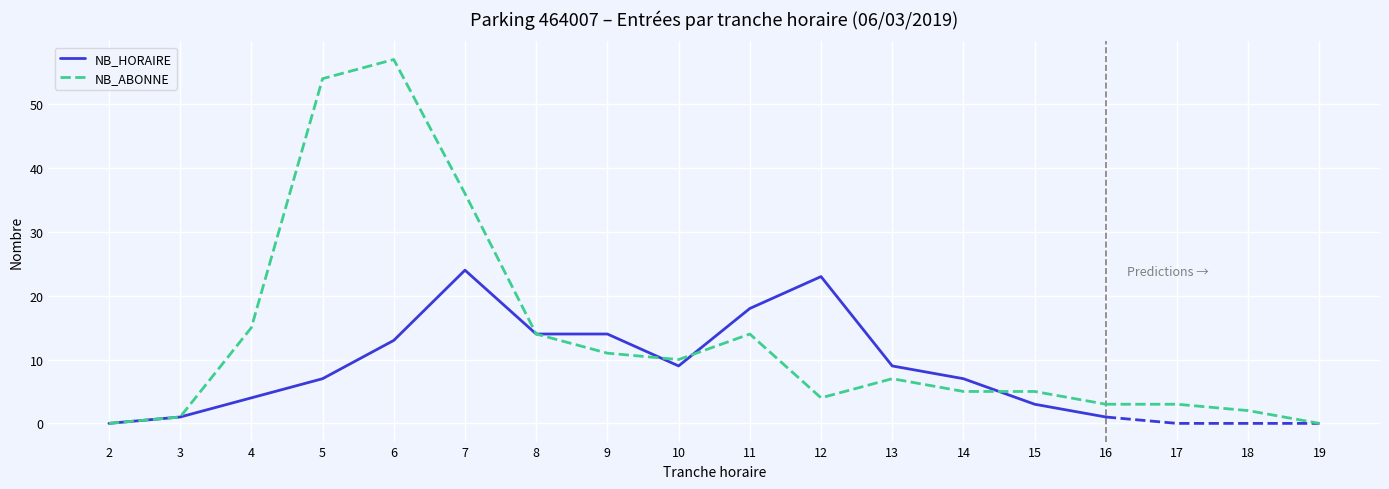

True or false: NB_ABONNE has more than 0 points higher than both neighbors.

True